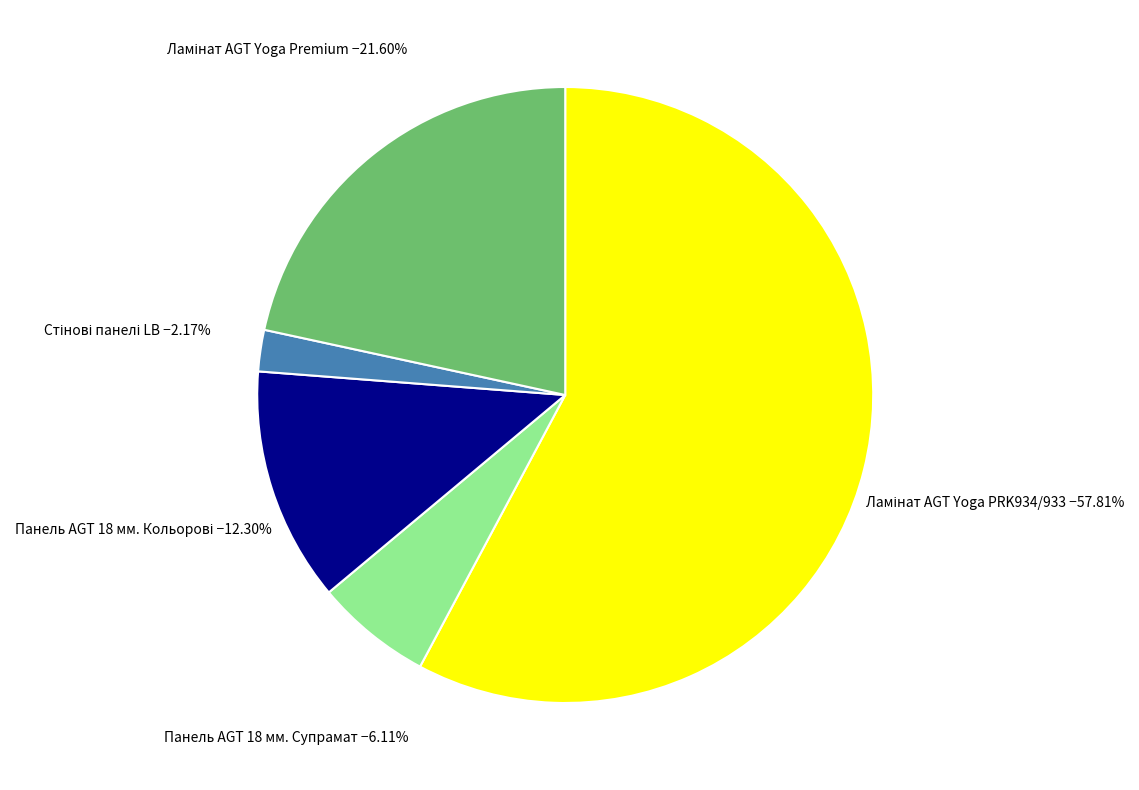

Does any single category account for the majority?

Yes